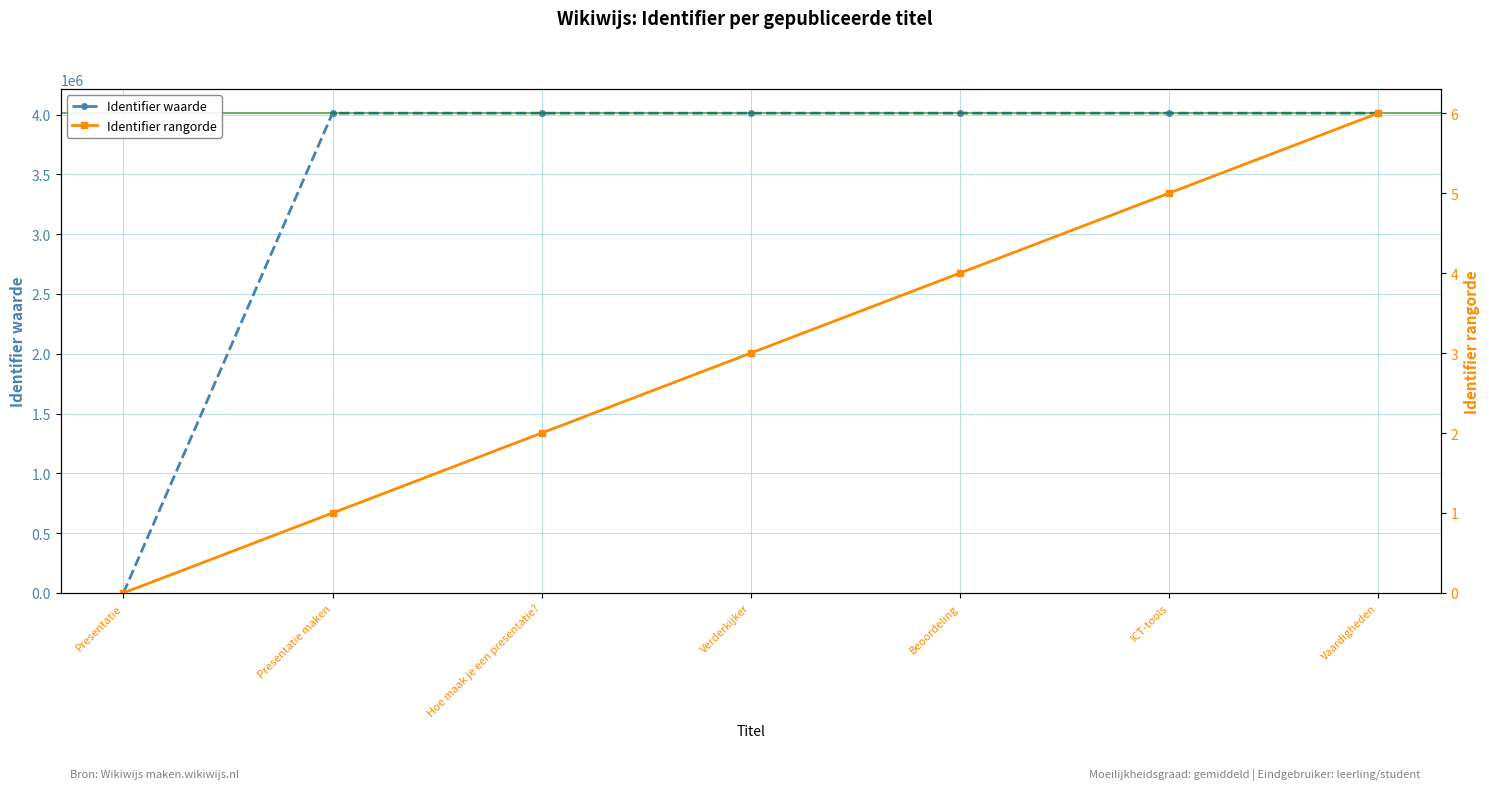

Reading right to left, list all the values displayed in this chart.

Identifier waarde: Vaardigheden=4011295	ICT-tools=4011294	Beoordeling=4011289	Verderkijker=4011284	Hoe maak je een presentatie?=4011283	Presentatie maken=4011282	Presentatie=0
Identifier rangorde: Vaardigheden=6	ICT-tools=5	Beoordeling=4	Verderkijker=3	Hoe maak je een presentatie?=2	Presentatie maken=1	Presentatie=0